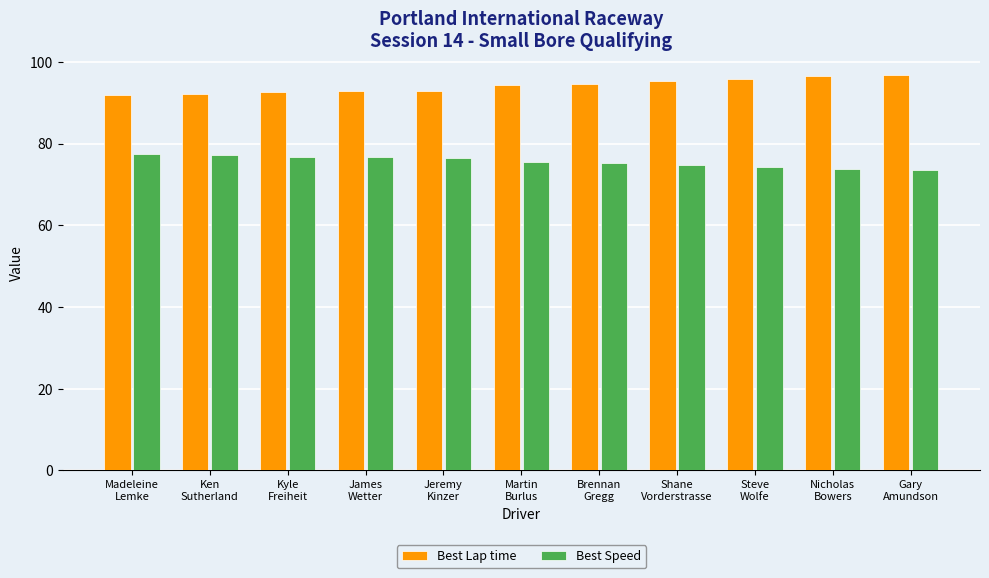

Which series has the largest total across all categories?

Best Lap time